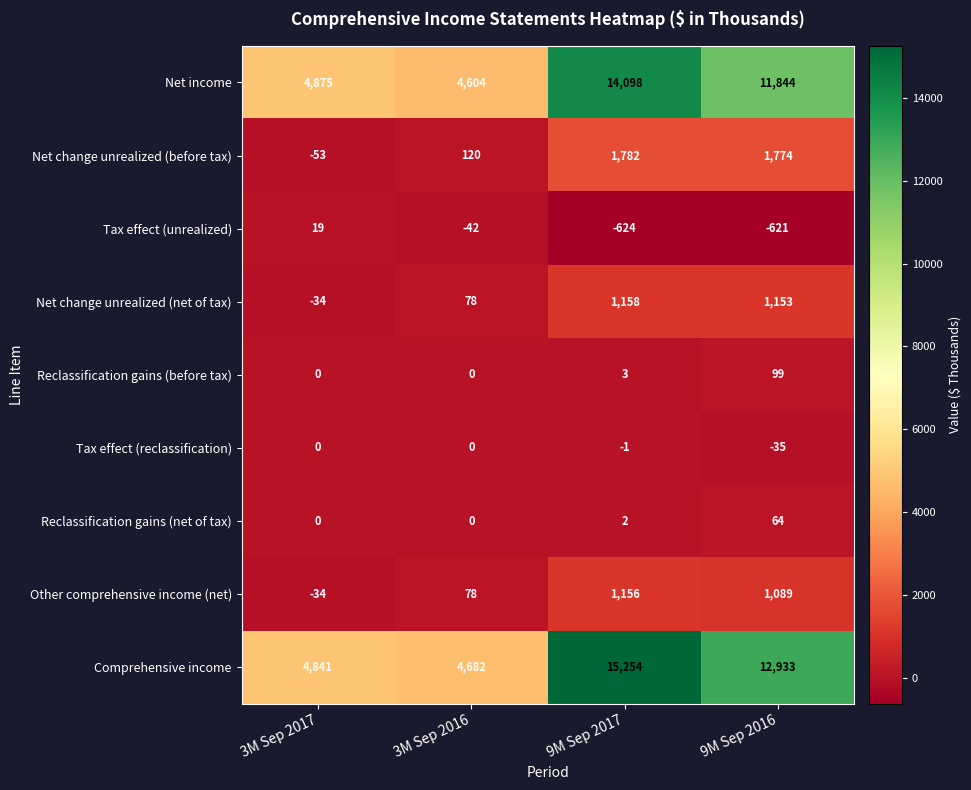

Which series changed the most between 3M Sep 2016 and 9M Sep 2016?

Comprehensive income